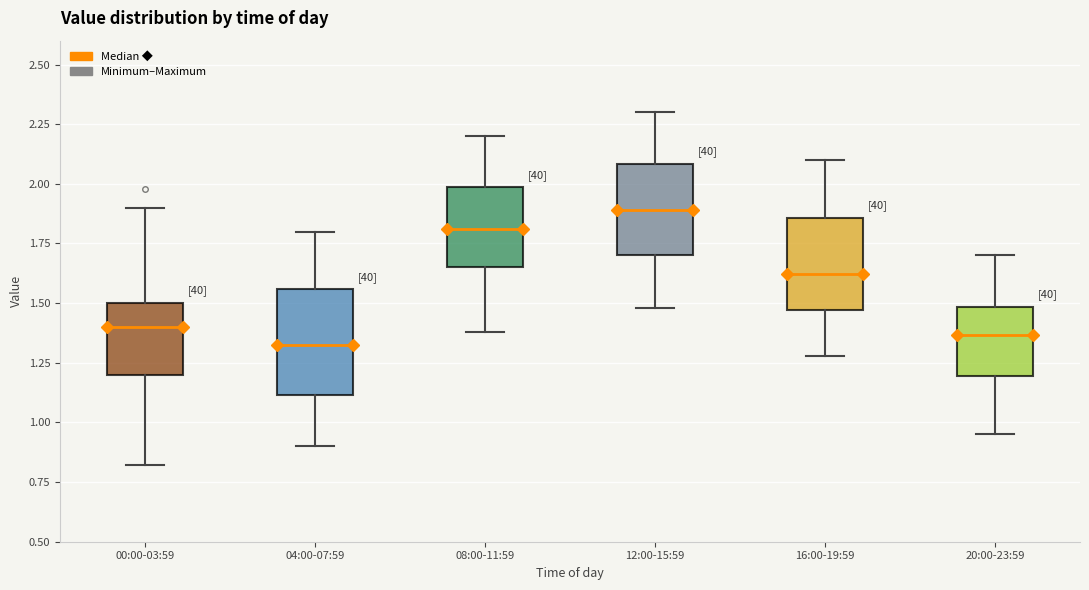

Which box's median line is the highest?

12:00-15:59